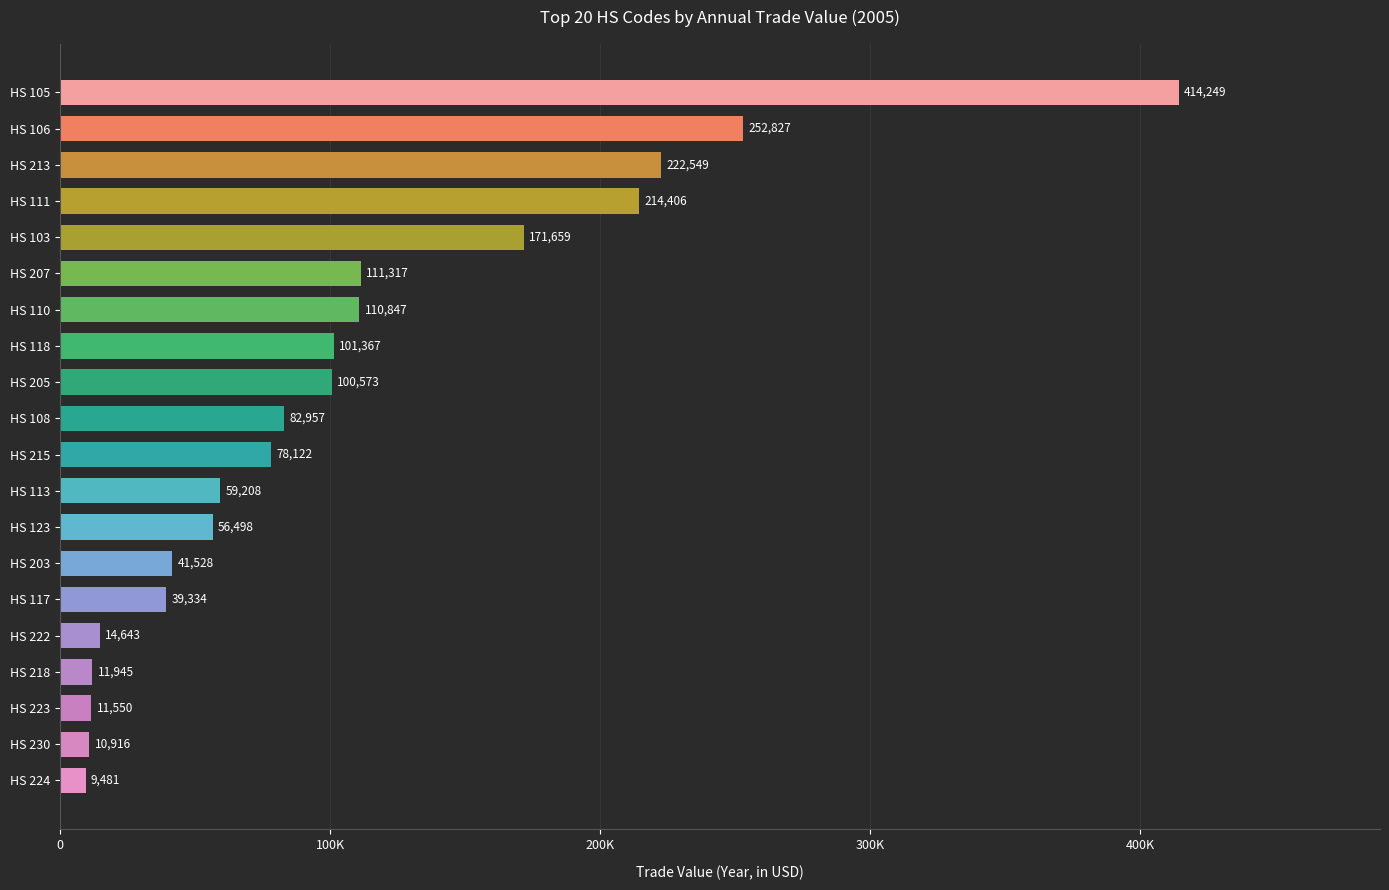

Rank the categories by value from highest to lowest.

HS 105, HS 106, HS 213, HS 111, HS 103, HS 207, HS 110, HS 118, HS 205, HS 108, HS 215, HS 113, HS 123, HS 203, HS 117, HS 222, HS 218, HS 223, HS 230, HS 224